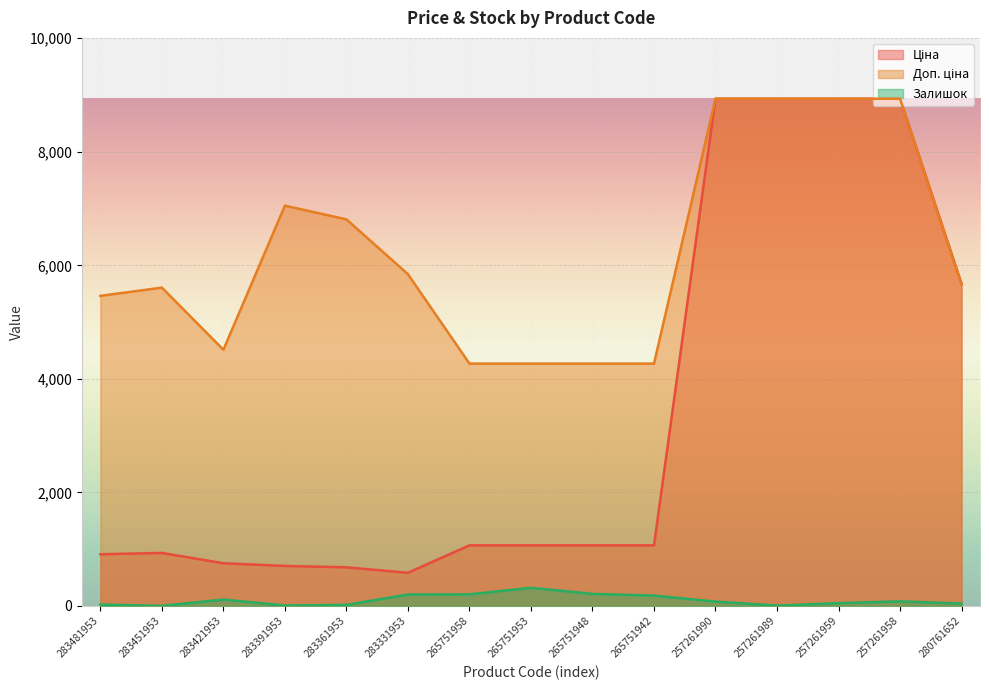

Reading left to right, transcribe all the data shown in this chart.

Ціна: 283481953=910.4	283451953=934.5	283421953=752.2	283391953=705.1	283361953=681.0	283331953=584.4	265751958=1067.3	265751953=1067.3	265751948=1067.3	265751942=1067.3	257261990=8934.1	257261989=8934.1	257261959=8934.1	257261958=8934.1	280761652=5673.8
Доп. ціна: 283481953=5462.3	283451953=5607.2	283421953=4513.3	283391953=7051.3	283361953=6809.8	283331953=5843.9	265751958=4269.4	265751953=4269.4	265751948=4269.4	265751942=4269.4	257261990=8934.1	257261989=8934.1	257261959=8934.1	257261958=8934.1	280761652=5673.8
Залишок: 283481953=24.0	283451953=2.0	283421953=113.0	283391953=8.0	283361953=19.0	283331953=202.0	265751958=205.0	265751953=320.0	265751948=213.0	265751942=183.0	257261990=77.0	257261989=6.0	257261959=50.0	257261958=81.0	280761652=42.0